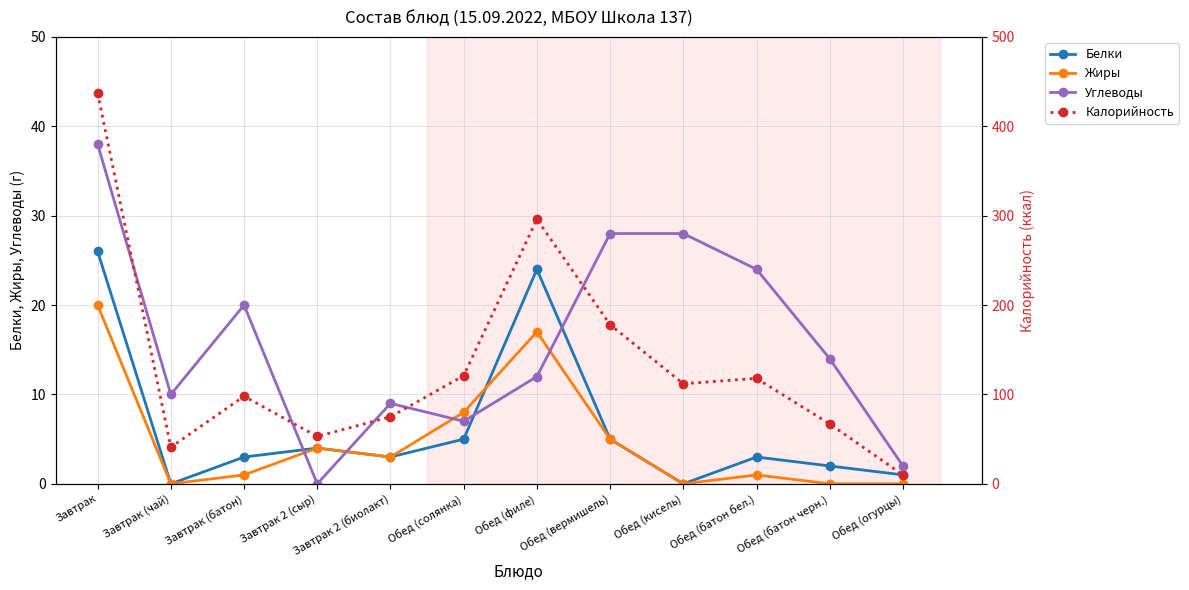

How many lines are shown in the chart?

4